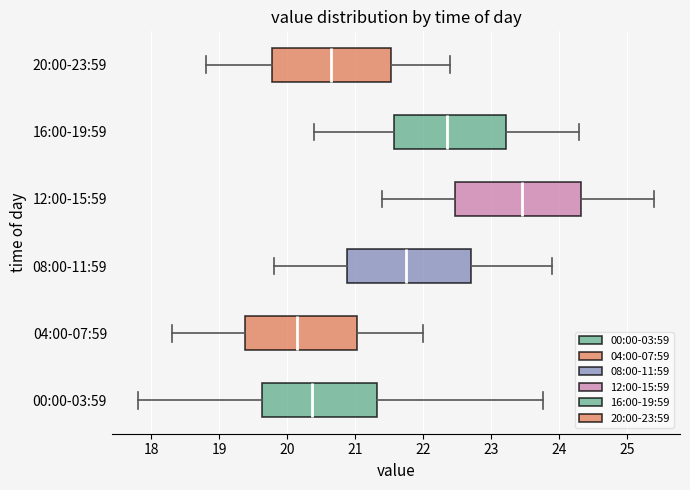

Where is the right edge of the box for 08:00-11:59 on the x-axis? The values are not printed on the chart, so give them approximately, as read against the axis.

22.7